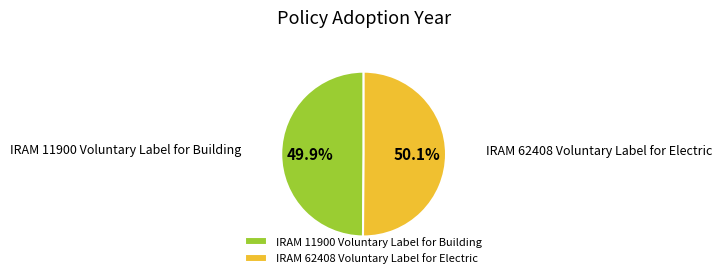

How many slices are in this pie chart?

2